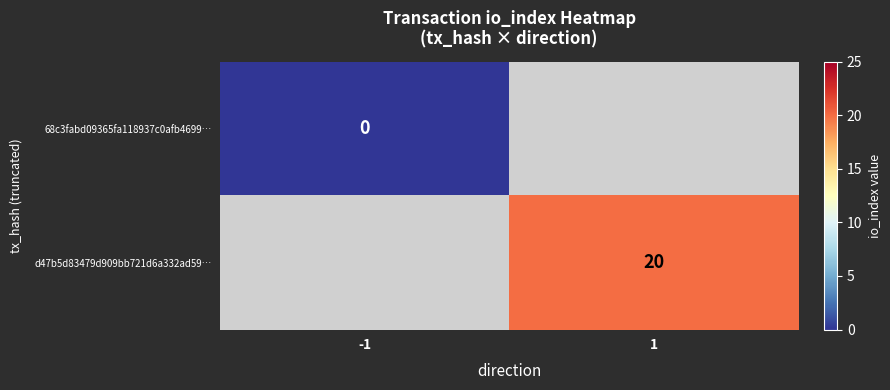

Is the value of d47b5d83479d909bb721d6a332ad59… at 1 greater than the value of 68c3fabd09365fa118937c0afb4699… at -1?

Yes